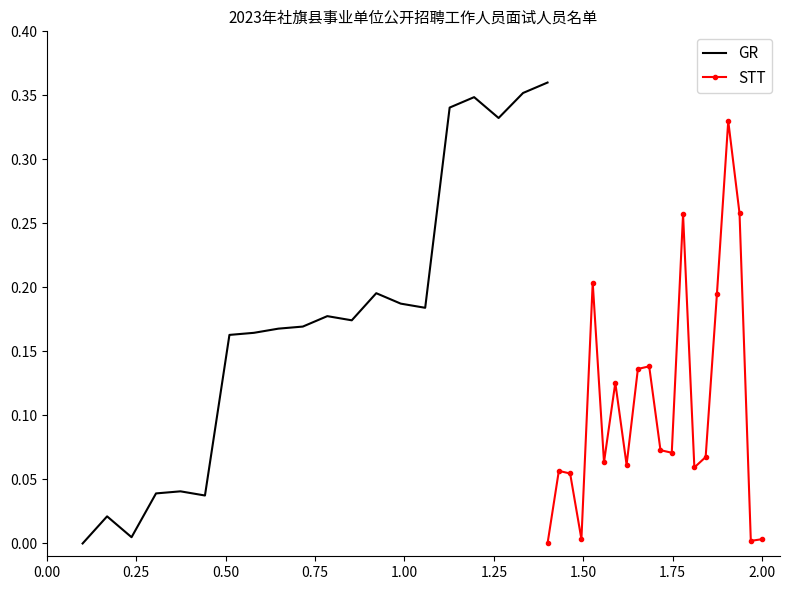

How many lines are shown in the chart?

2